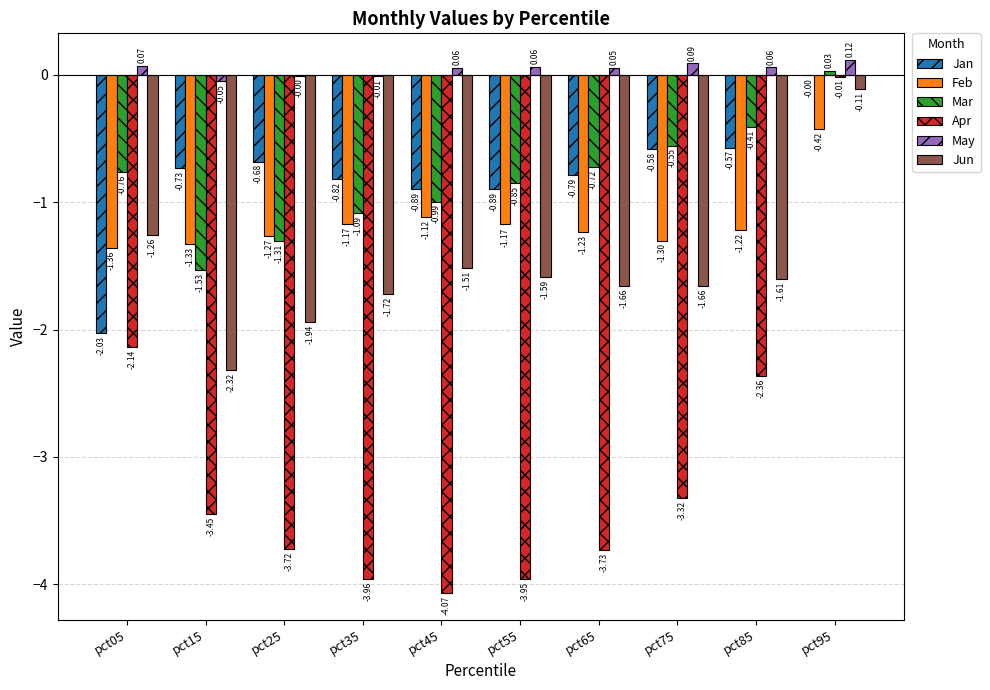

What is the sum of all Apr values?

-30.7